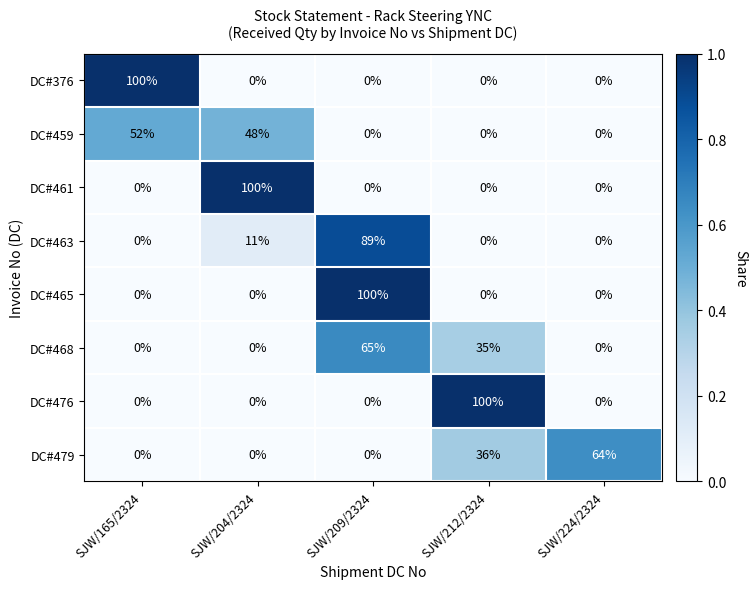

Is the value of DC#459 at SJW/165/2324 greater than the value of DC#476 at SJW/209/2324?

Yes